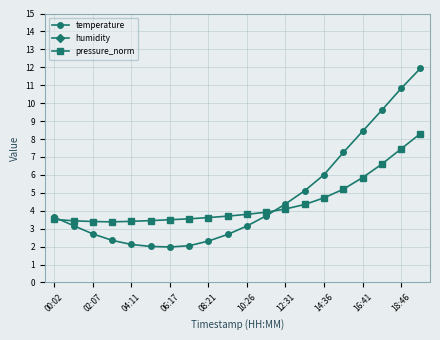

What is the difference between the maximum and minimum values in the humidity series?

5.3